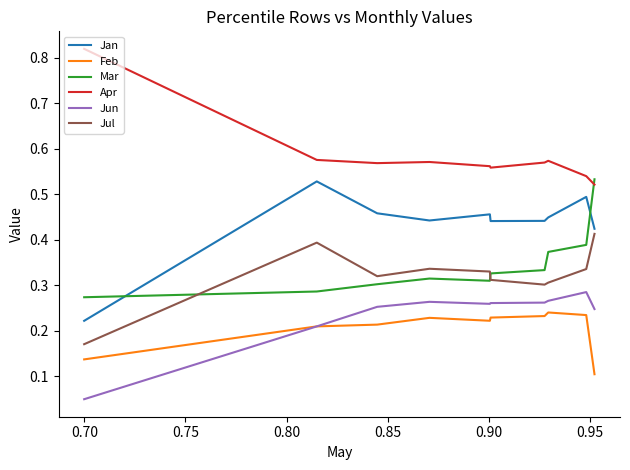

Which series has the largest total across all categories?

Apr